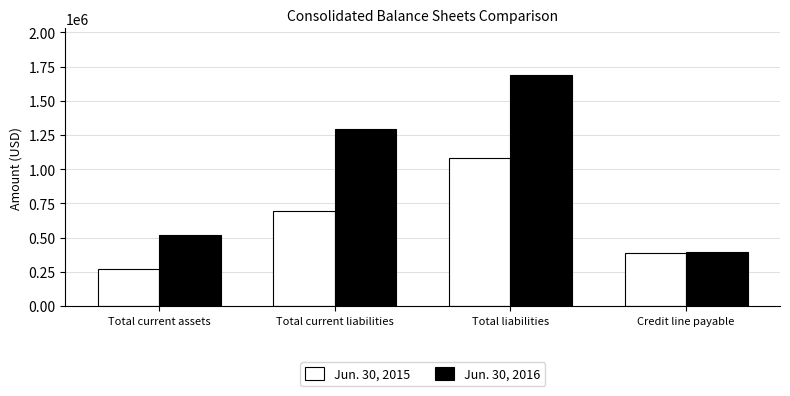

True or false: Jun. 30, 2015 has a value of 388000 at Credit line payable.

True